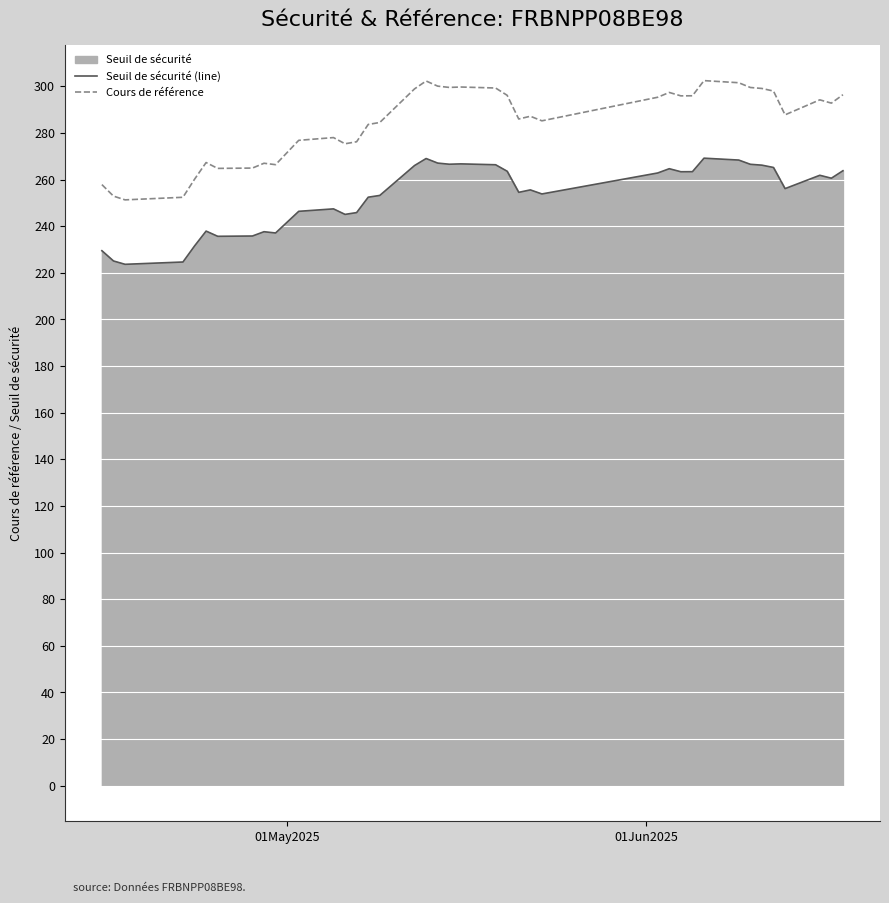

List the series in order of their overall mean, lowest first.

Seuil de sécurité (line), Cours de référence